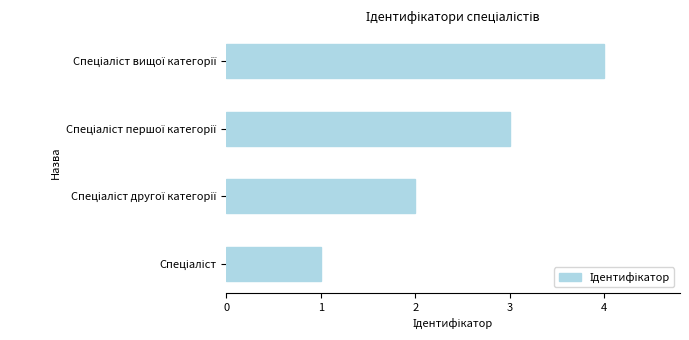

What is the difference between the maximum and minimum values?

3